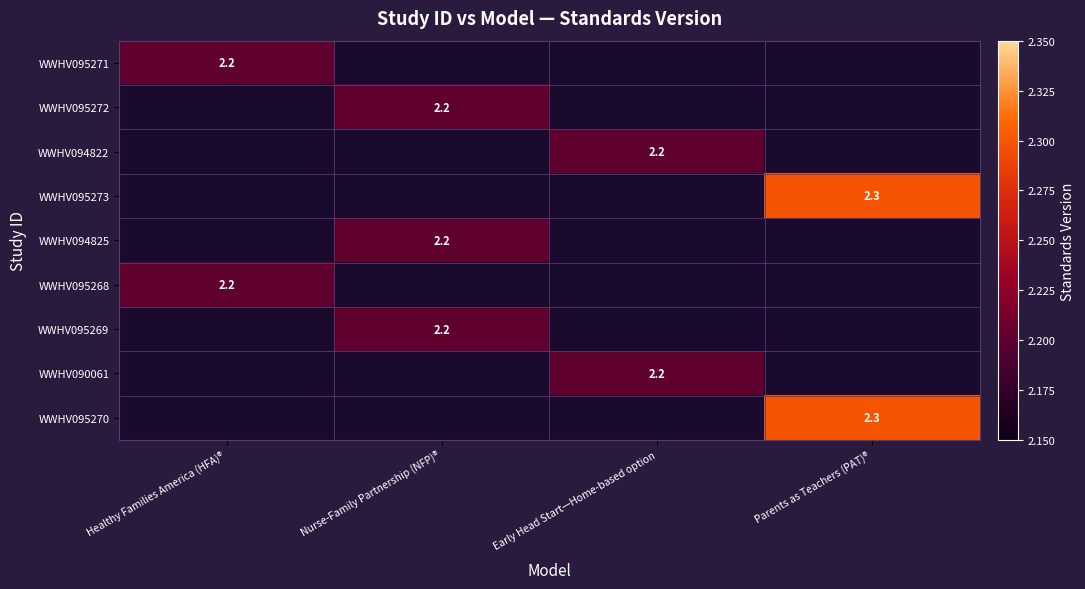

Count the number of categories in the chart.

4